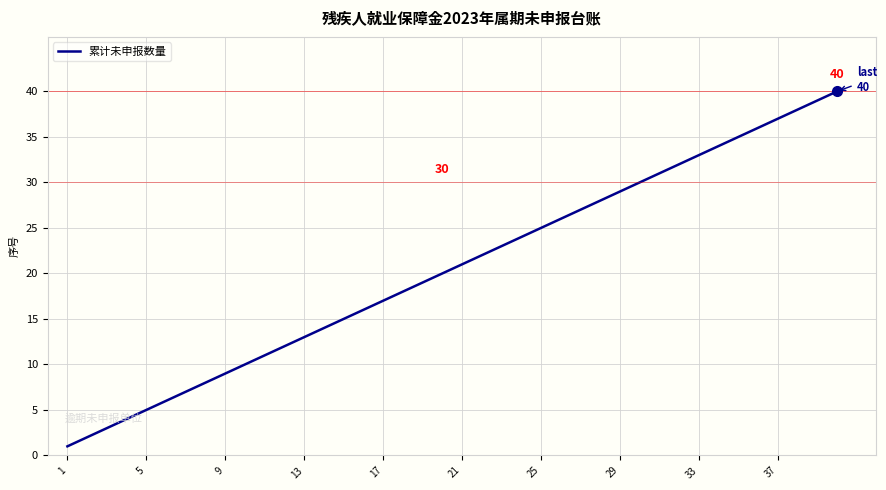

What is the difference between the maximum and minimum values?

39